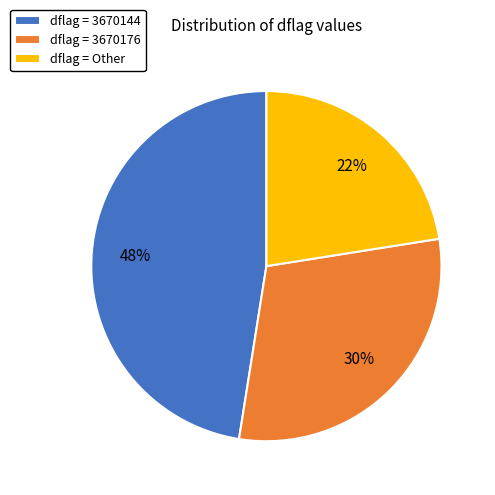

The dflag = 3670176 slice represents 30% of the pie. True or false?

True